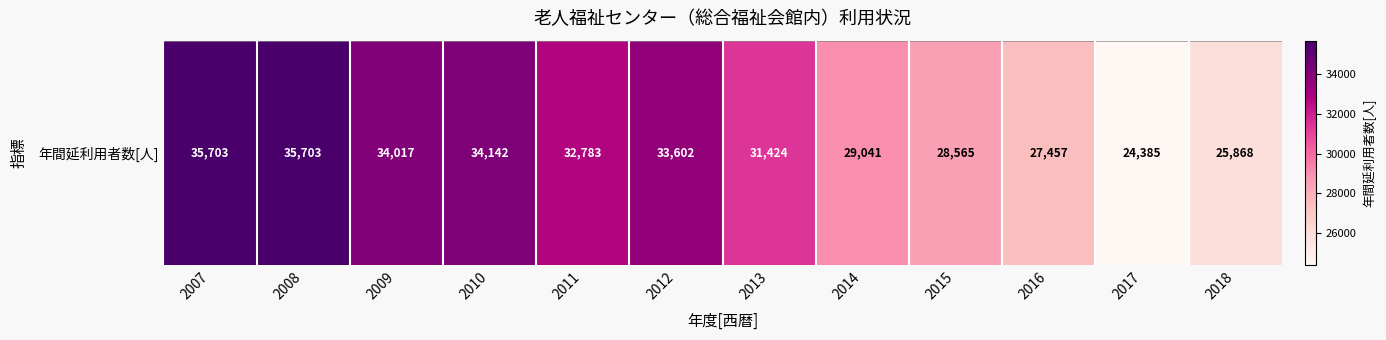

Which category has the highest value across all series?

2007